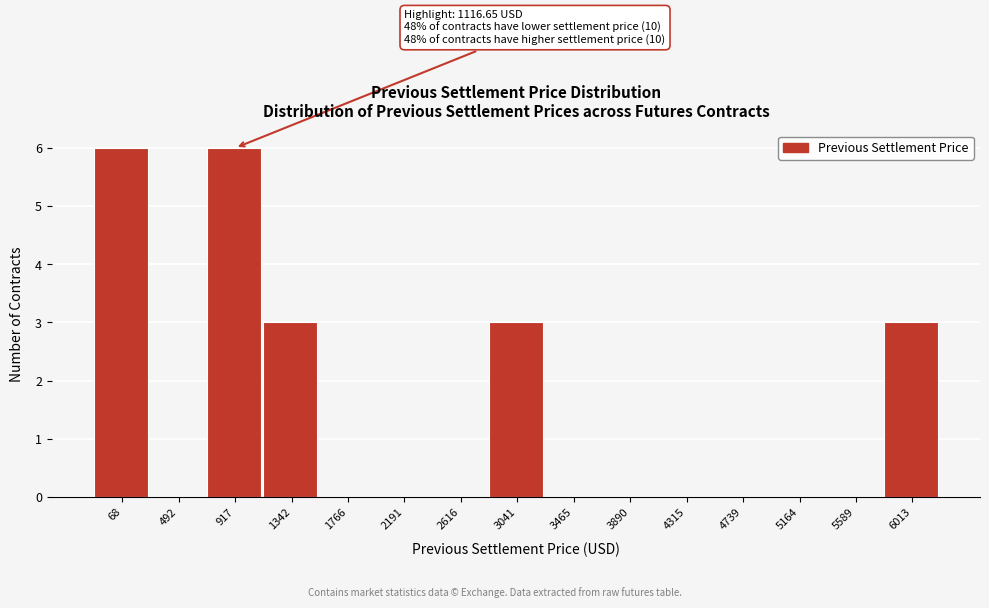

Reading right to left, list all the values displayed in this chart.

6013=3	5589=0	5164=0	4739=0	4315=0	3890=0	3465=0	3041=3	2616=0	2191=0	1766=0	1342=3	917=6	492=0	68=6